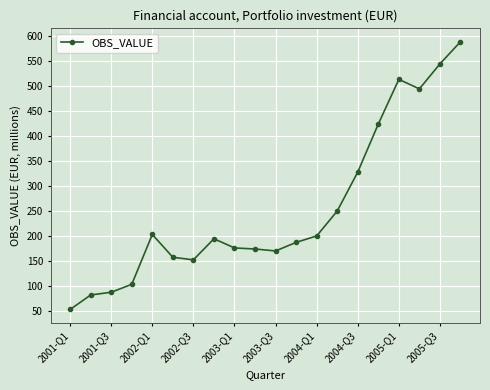

True or false: there are more than 2 points higher than both neighbors.

True